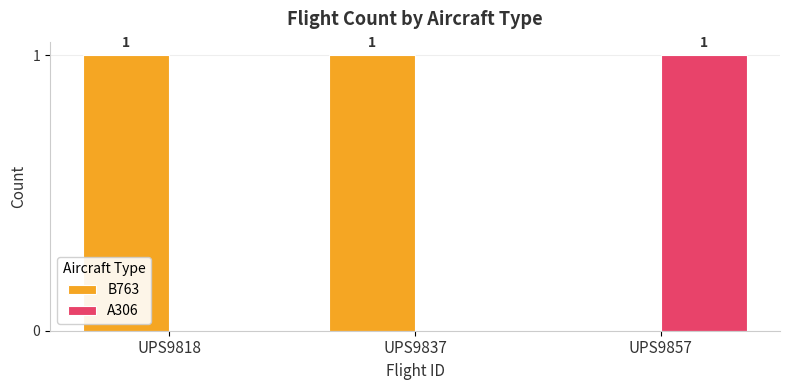

What are all the series names shown in the legend?

B763, A306